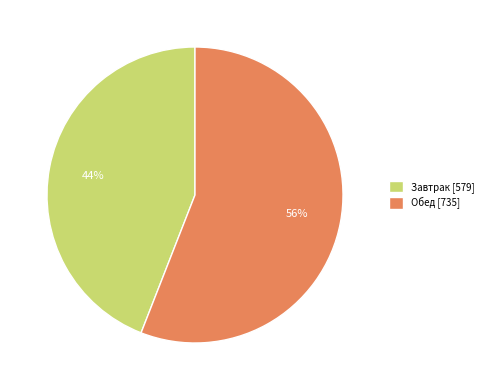

To the nearest percent, what is the combined percentage of Завтрак and Обед?

100%